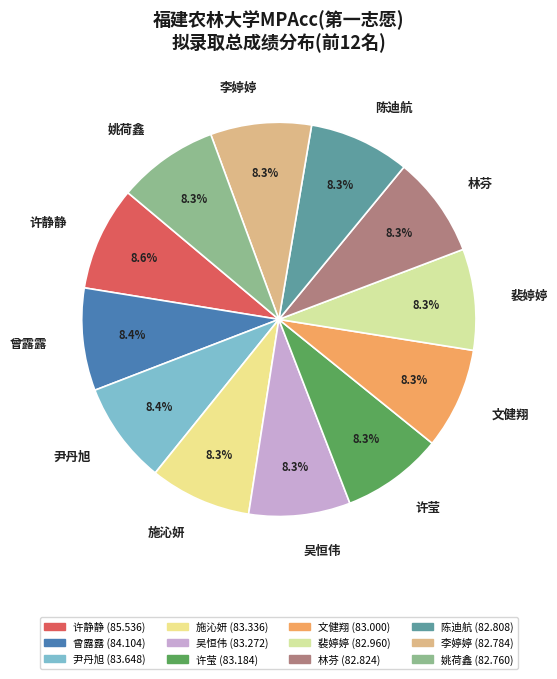

To the nearest percent, what is the combined percentage of 许莹 and 裴婷婷?

17%